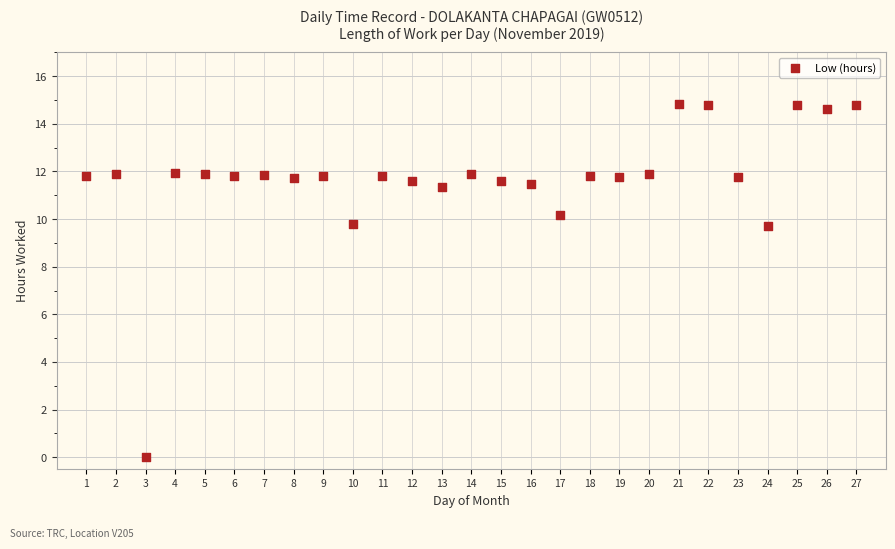

What is the range of Y values (max minus min)?

14.8